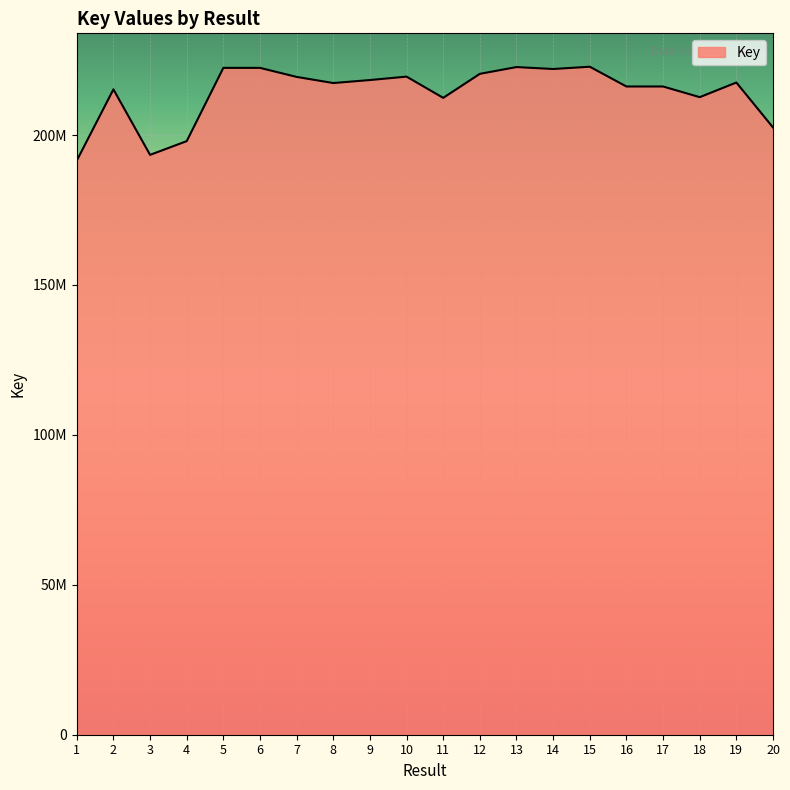

Is this an area chart (filled region under the line)?

Yes